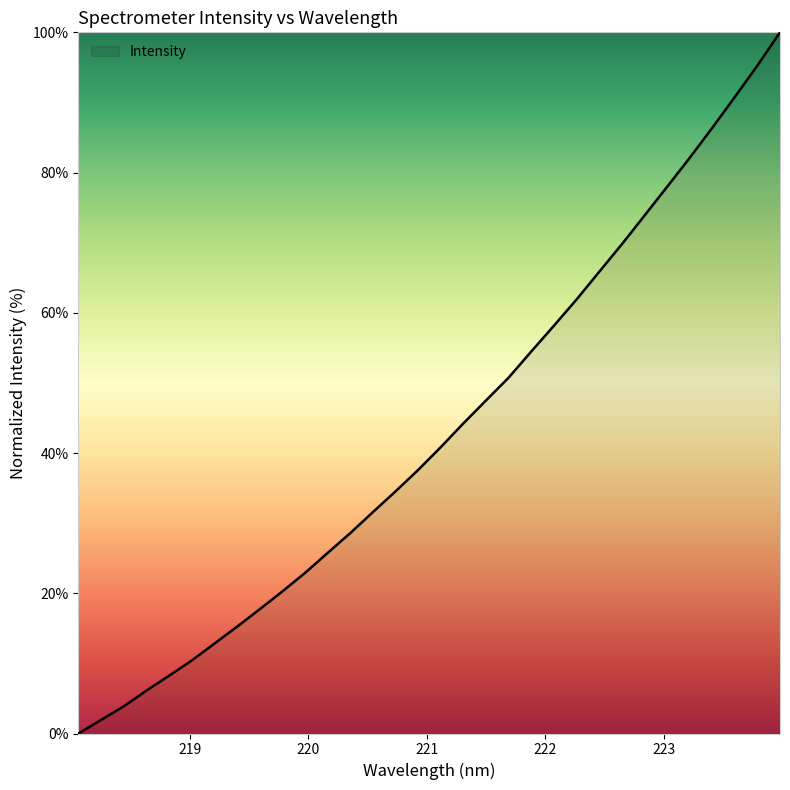

How many lines are shown in the chart?

1